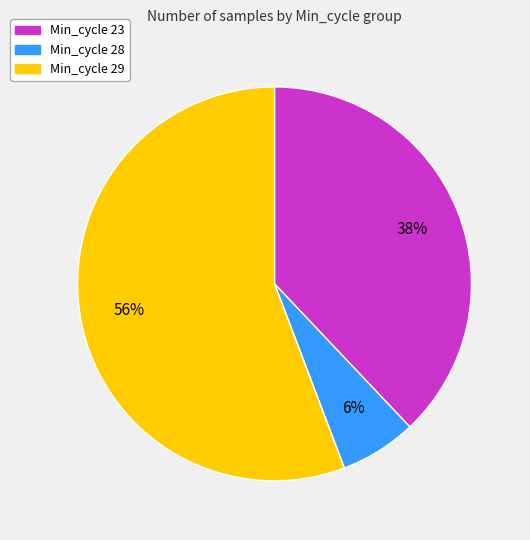

Is there a majority slice in this chart?

Yes